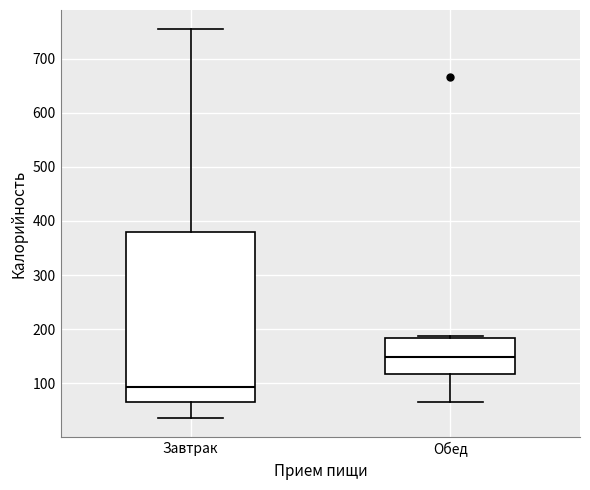

Reading left to right, read every box against the y-axis: the position of its median line, the range the box covers, and the ends of its whiskers. The values are not printed on the chart, so give them approximately, as read against the axis.

Завтрак: median 90, box 70 to 380, whiskers 40 to 750
Обед: median 150, box 120 to 180, whiskers 60 to 190